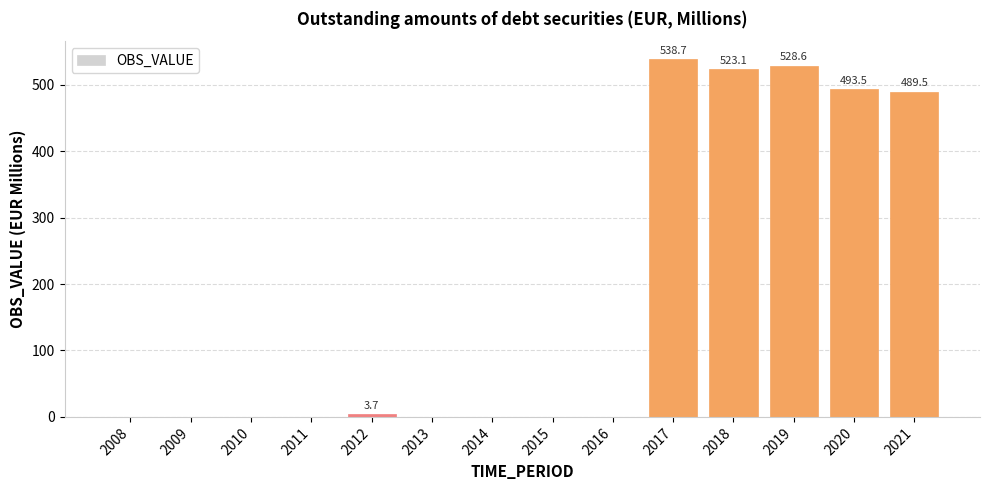

Reading left to right, transcribe all the data shown in this chart.

0.0	0.0	0.0	0.0	3.7	0.0	0.0	0.0	0.0	538.7	523.1	528.6	493.5	489.5